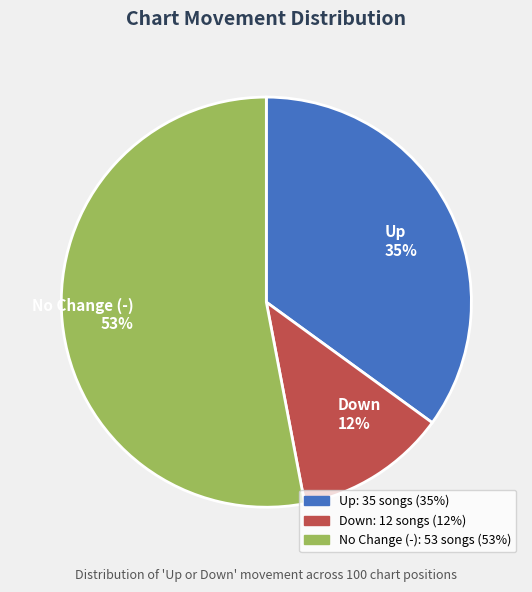

What percentage is the No Change (-) slice, to the nearest percent?

53%